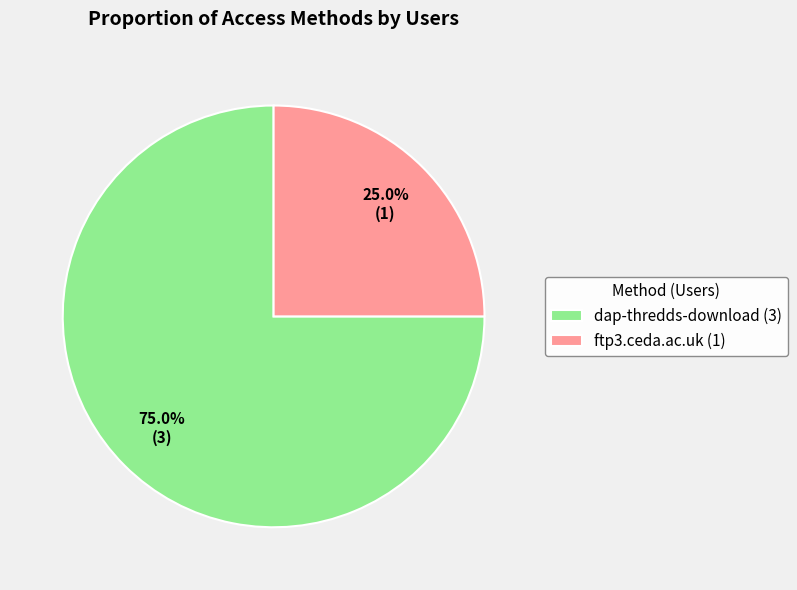

To the nearest percent, what percentage of the pie is dap-thredds-download?

75%